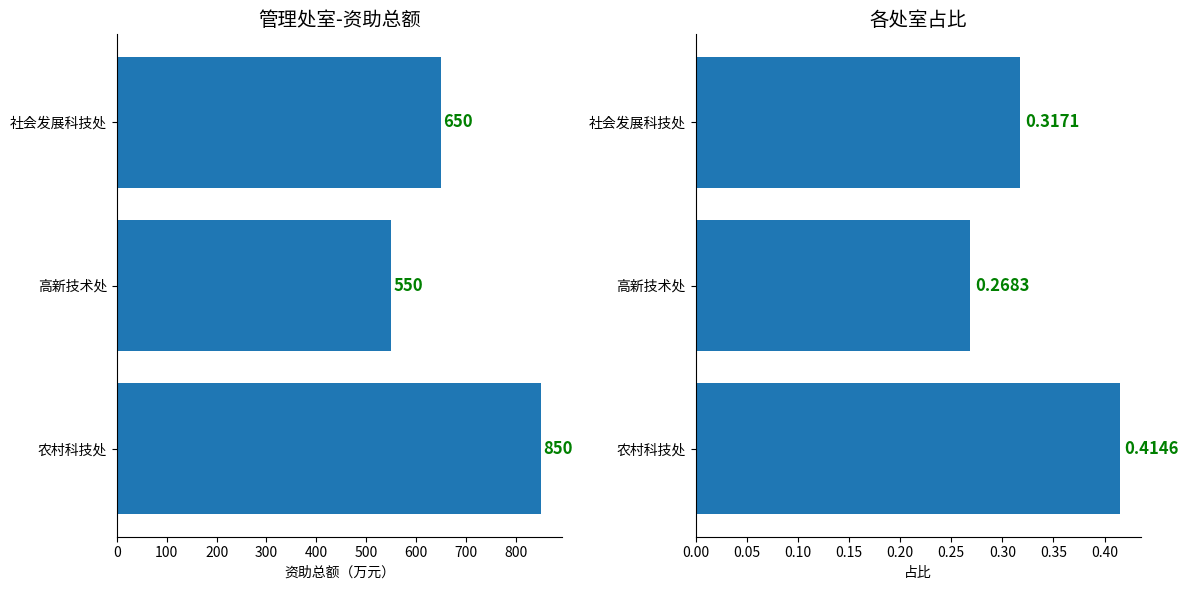

What are all the series names shown in the legend?

资助总额, 占比